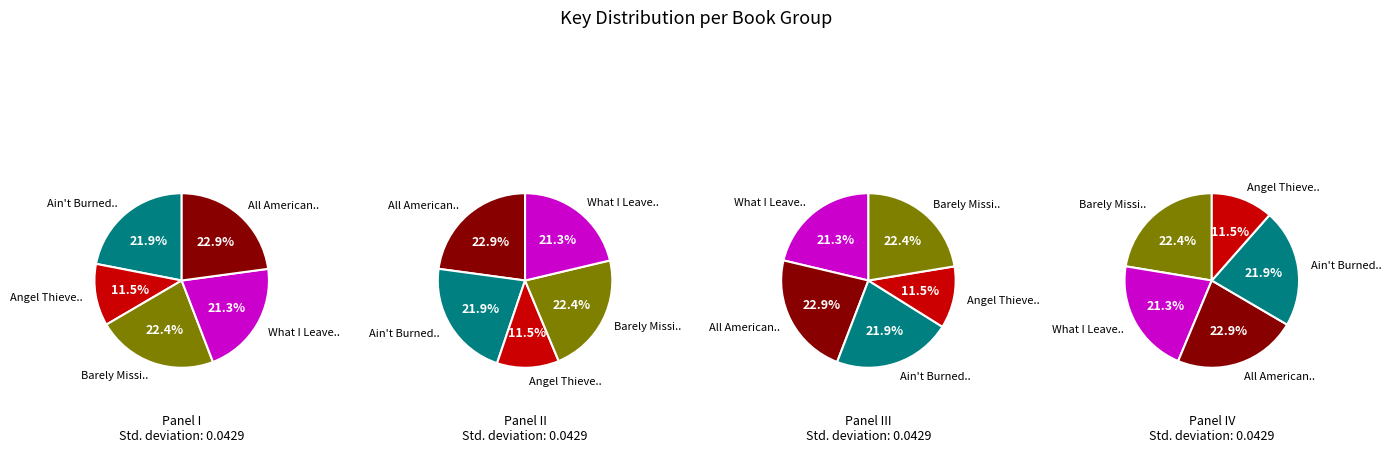

What percentage do All American Boys and Ain't Burned All the Bright together represent?

44.8%